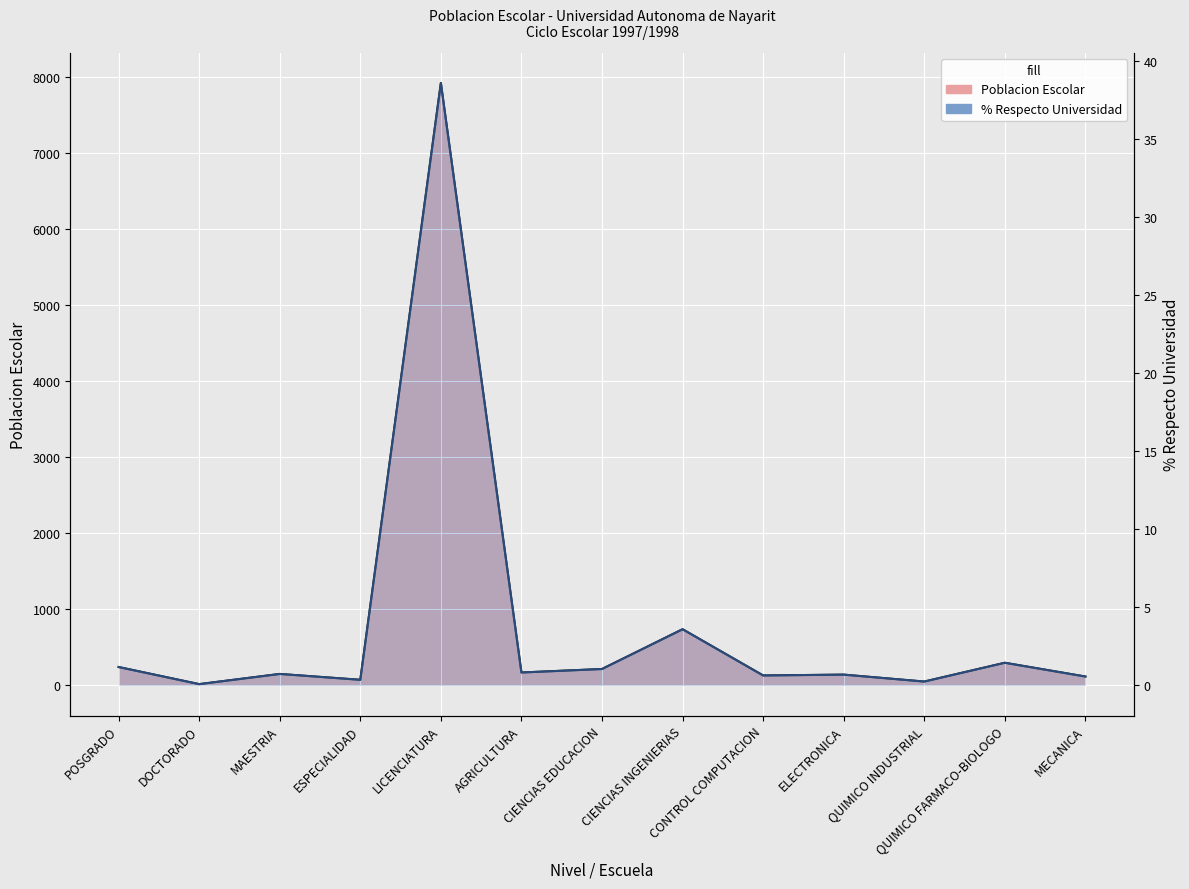

True or false: Poblacion Escolar has a value of 24.0 at LICENCIATURA.

False